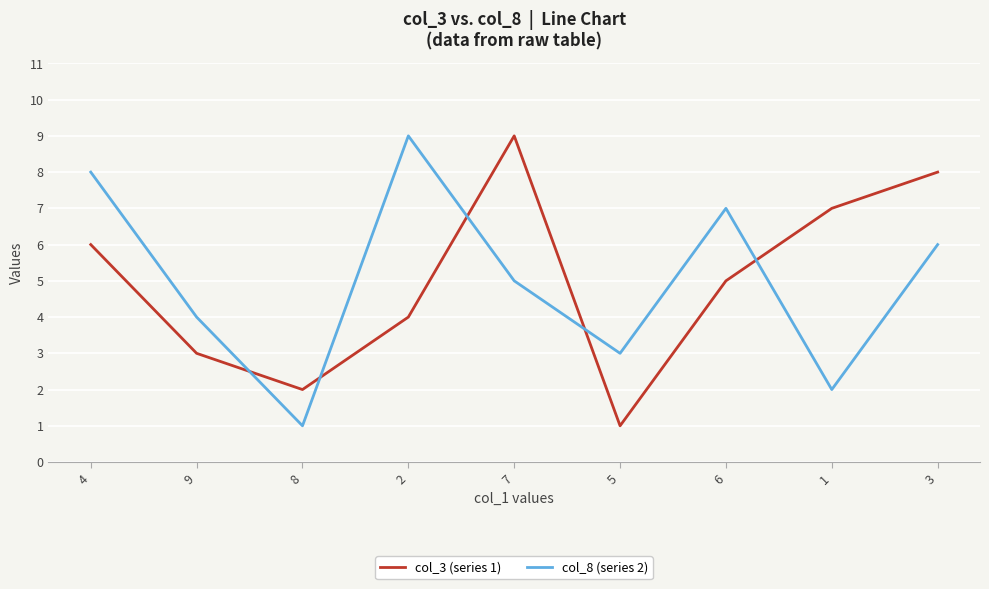

The value of col_3 (series 1) at 4 is 6. True or false?

True